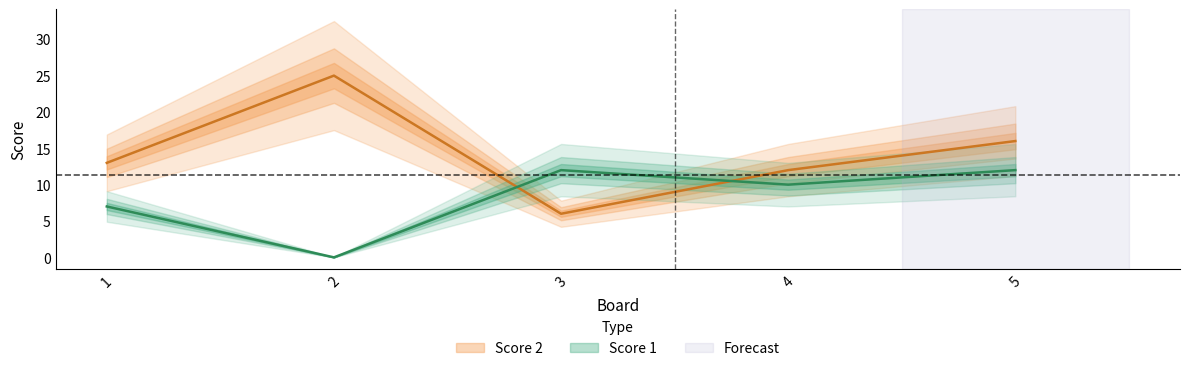

Reading left to right, transcribe all the data shown in this chart.

Score 1: 1=7	2=0	3=12	4=10	5=12
Score 2: 1=13	2=25	3=6	4=12	5=16